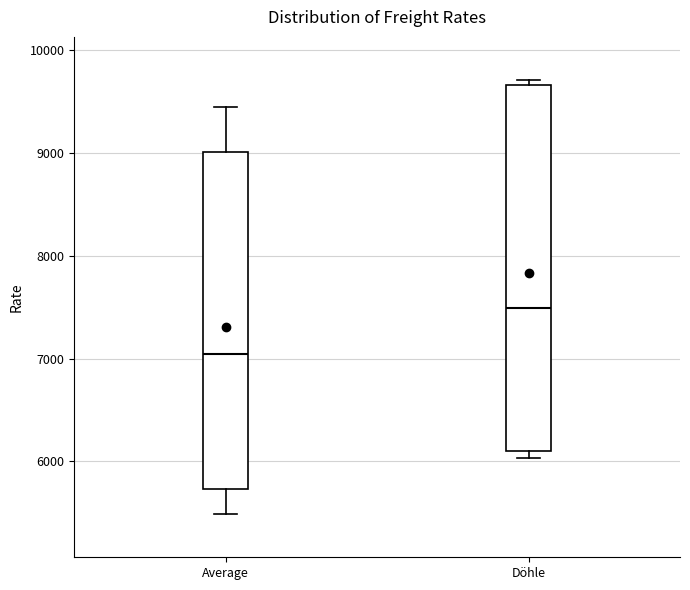

Which box is the tallest, from its lower edge to its upper edge?

Döhle